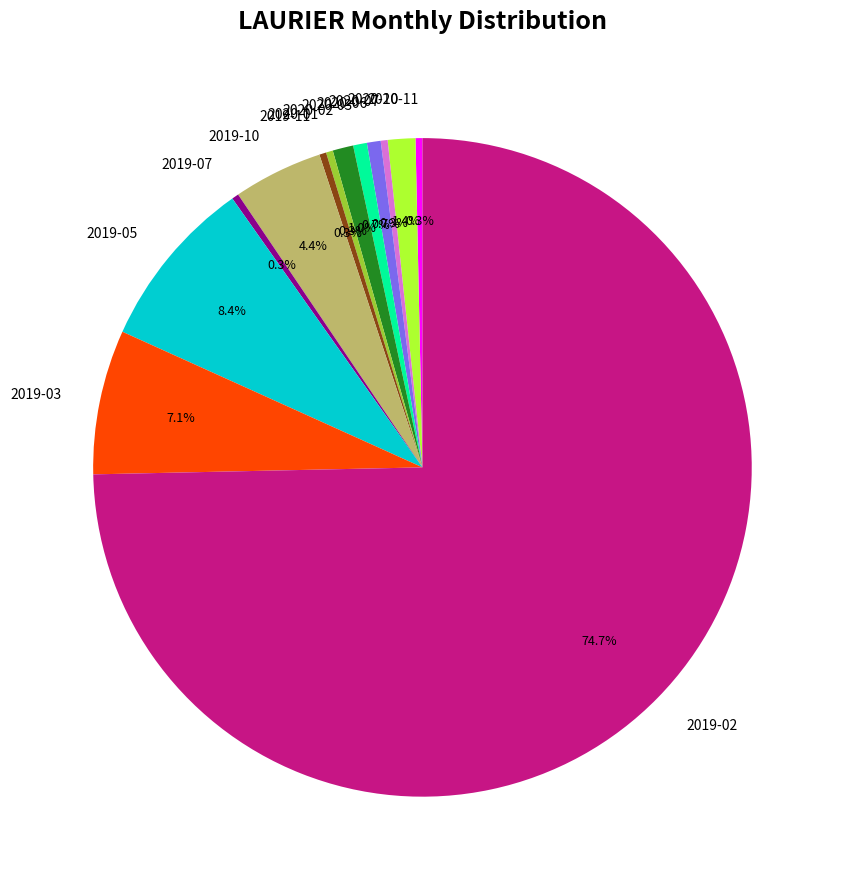

What percentage do 2020-06 and 2020-01 together represent?

1.0%